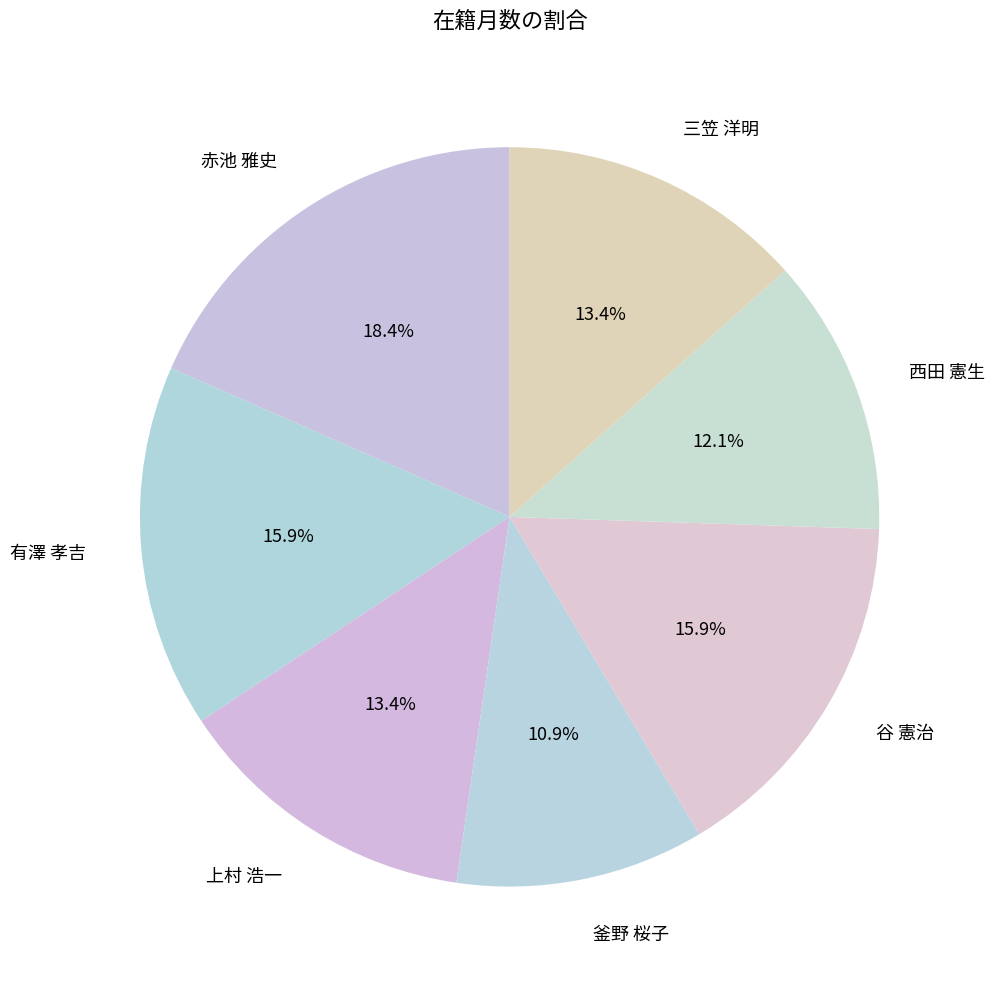

Between 有澤 孝吉 and 西田 憲生, which is larger?

有澤 孝吉